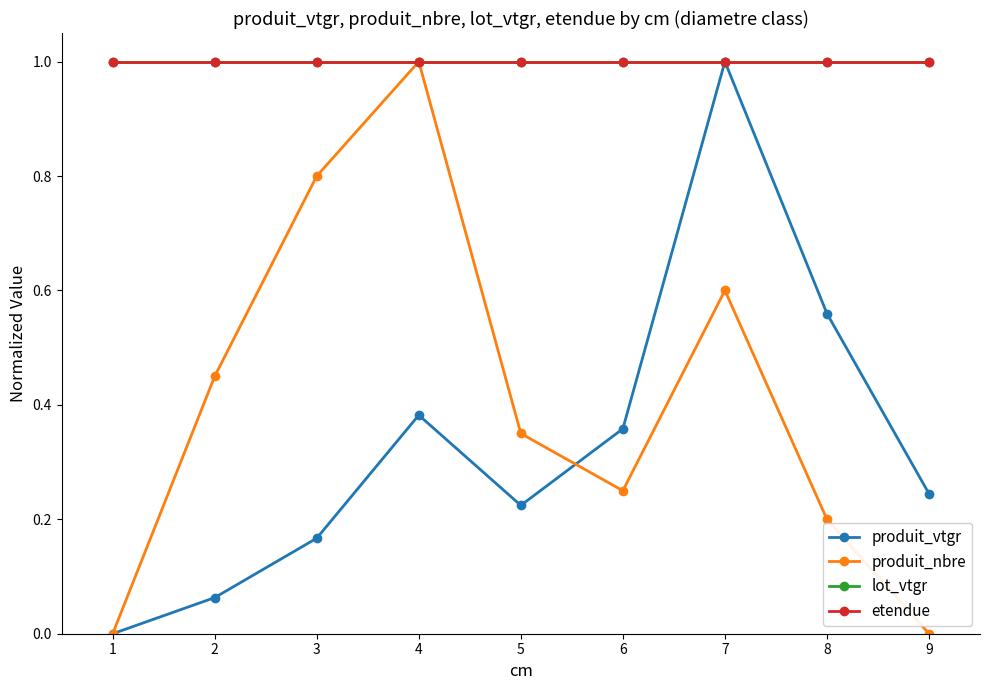

Between 3 and 4, which series saw the biggest shift?

produit_vtgr